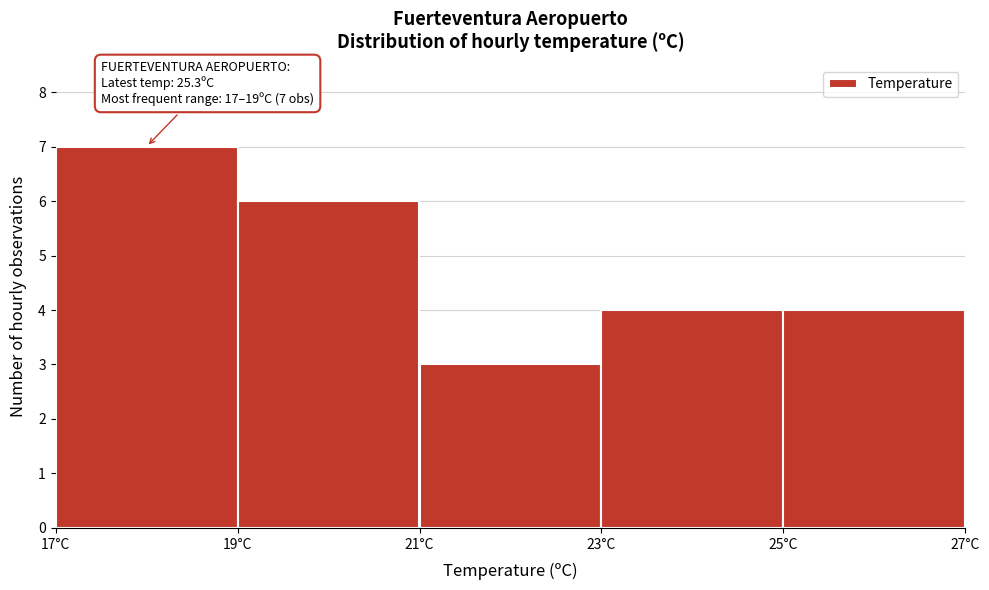

Which range on the x-axis has the tallest bar?

17 to 19